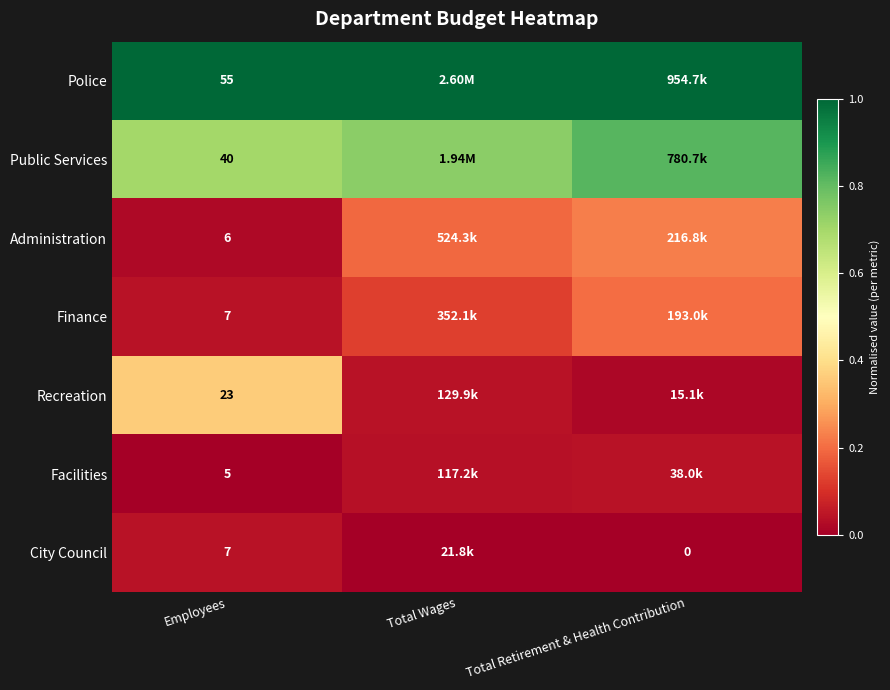

Read the Public Services value at Total Retirement & Health Contribution.

0.8